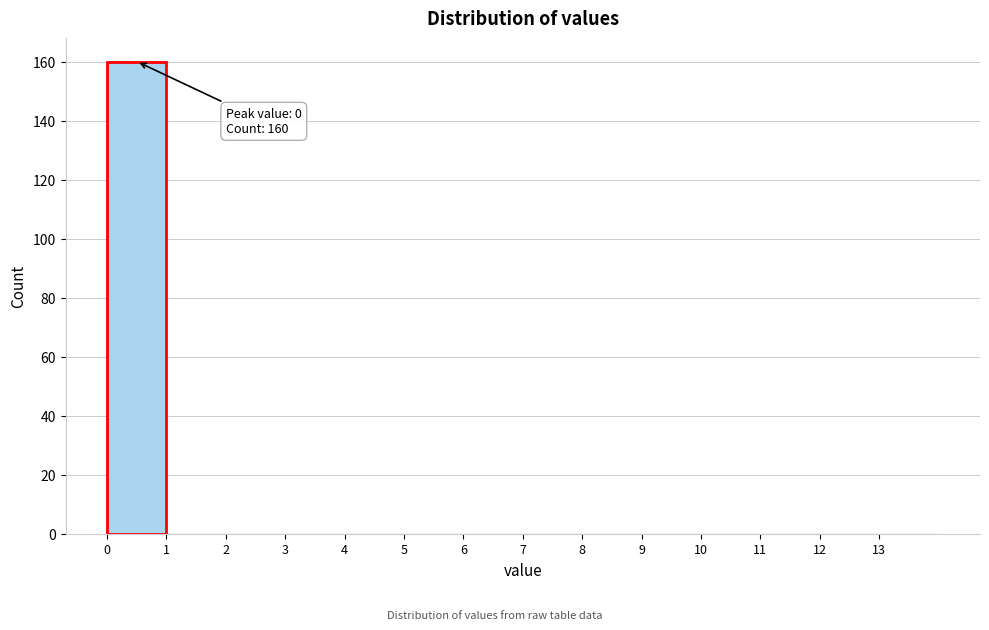

Which range on the x-axis has the tallest bar?

0 to 1